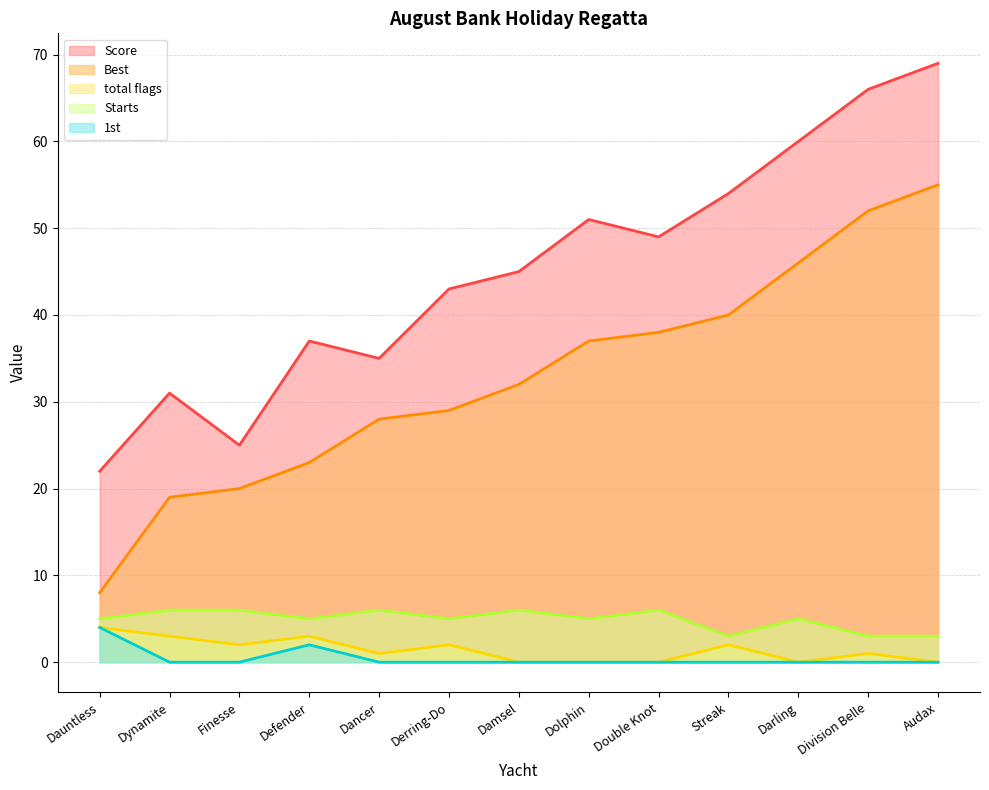

Is the value of 1st at Dauntless greater than the value of Best at Damsel?

No